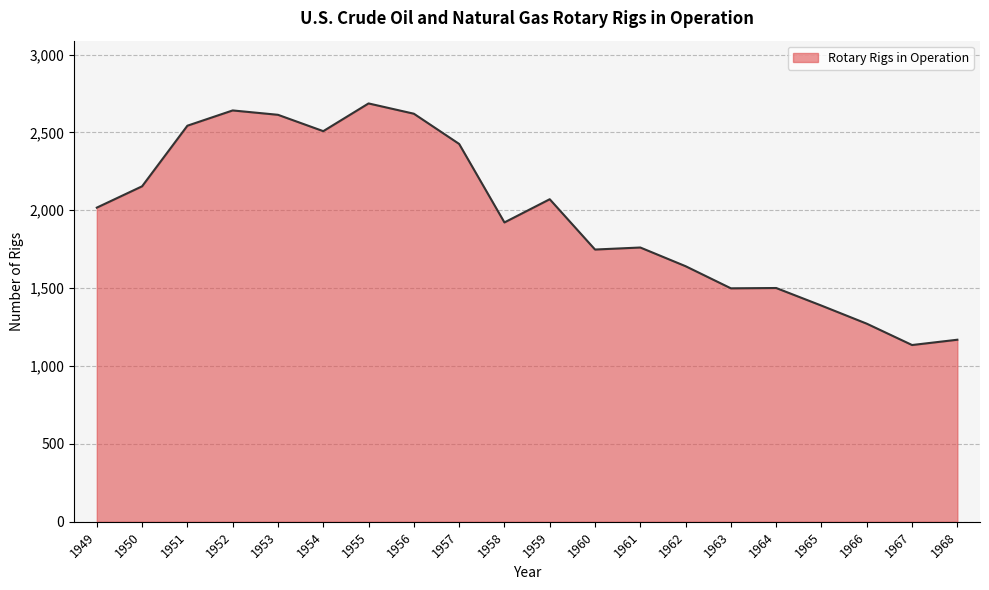

What is the approximate value at 1957, to the nearest 100?

2400